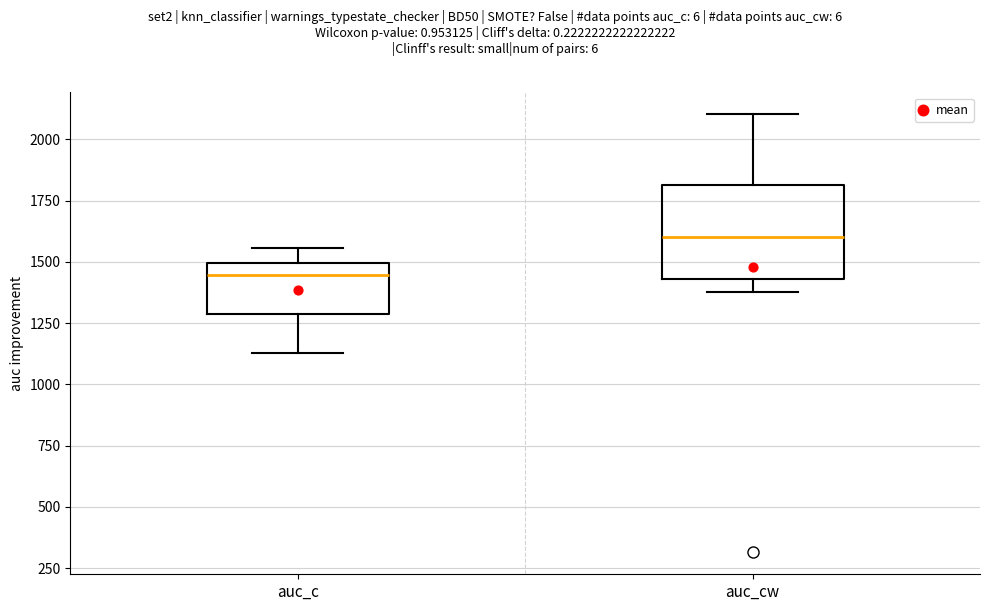

Reading left to right, transcribe this box plot: for each box, give where its median line is, the range the box spans, and where its two whiskers end, as read against the y-axis. The values are not printed on the chart, so give them approximately, as read against the axis.

auc_c: median 1450, box 1300 to 1500, whiskers 1150 to 1550
auc_cw: median 1600, box 1450 to 1800, whiskers 1400 to 2100